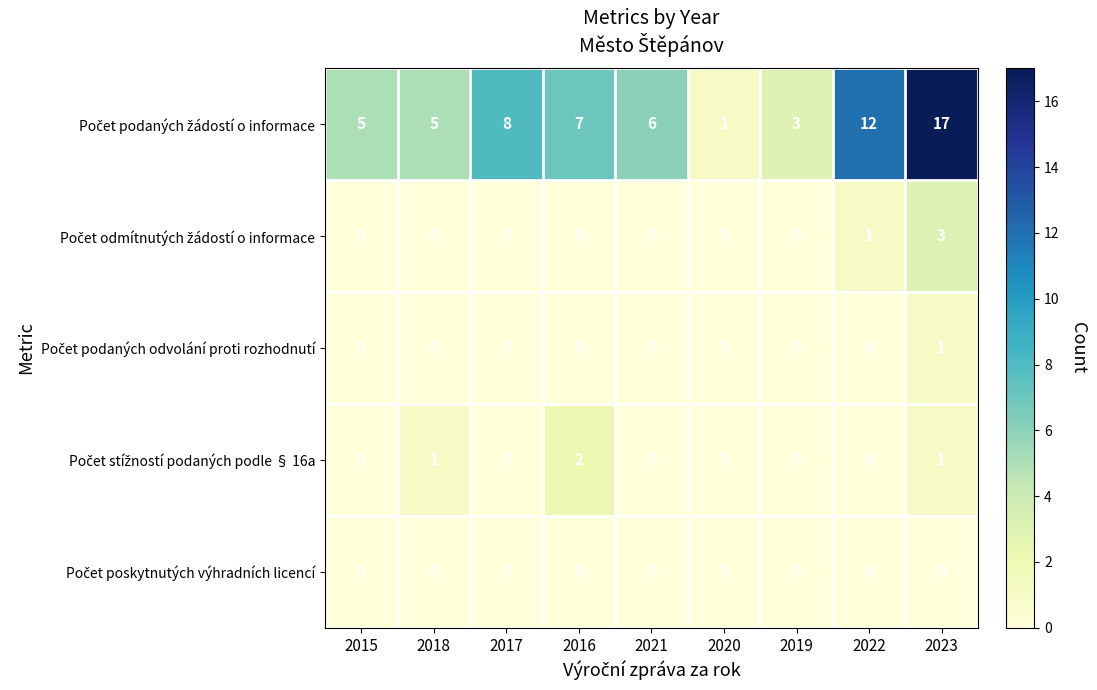

At which category is the sum across all series the highest?

2023